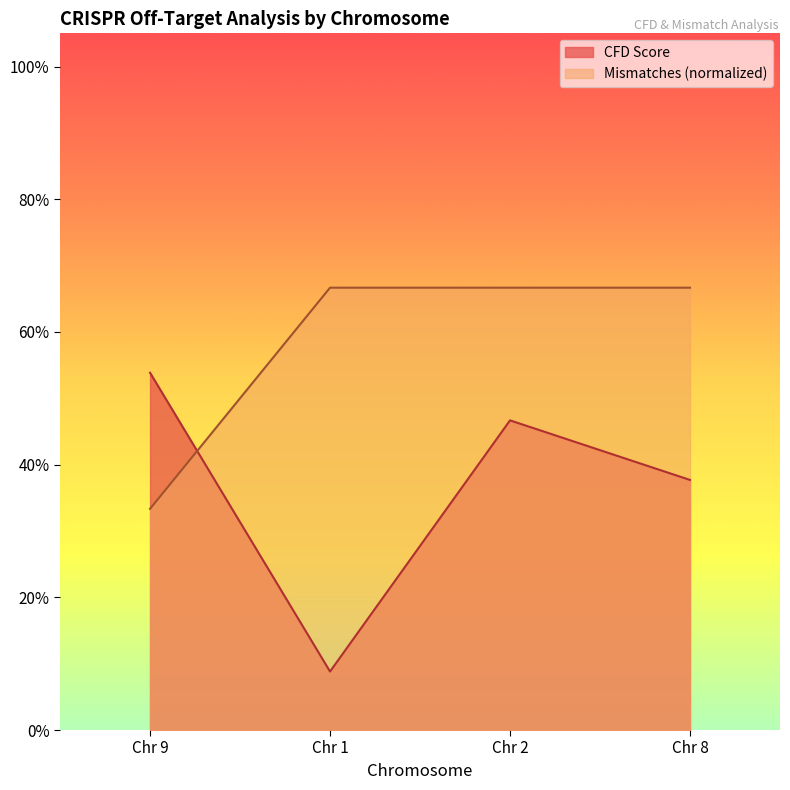

True or false: Mismatches has more than 1 interior local peaks.

False